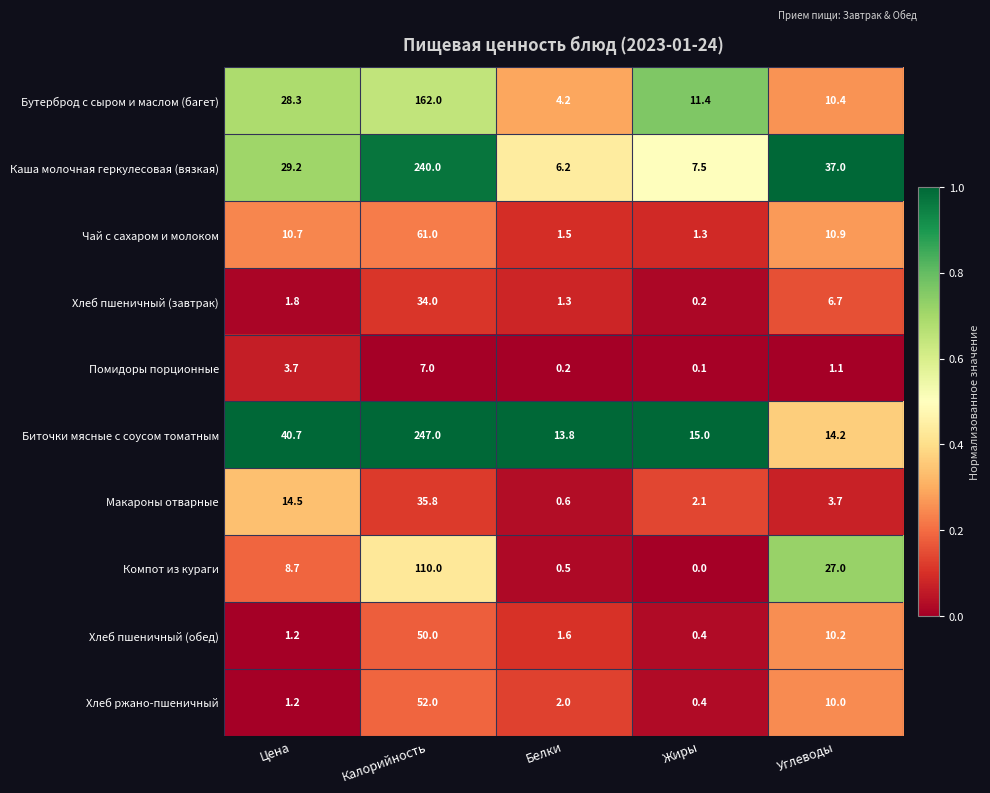

What is the difference between the maximum and minimum values in the Компот из кураги series?

110.0